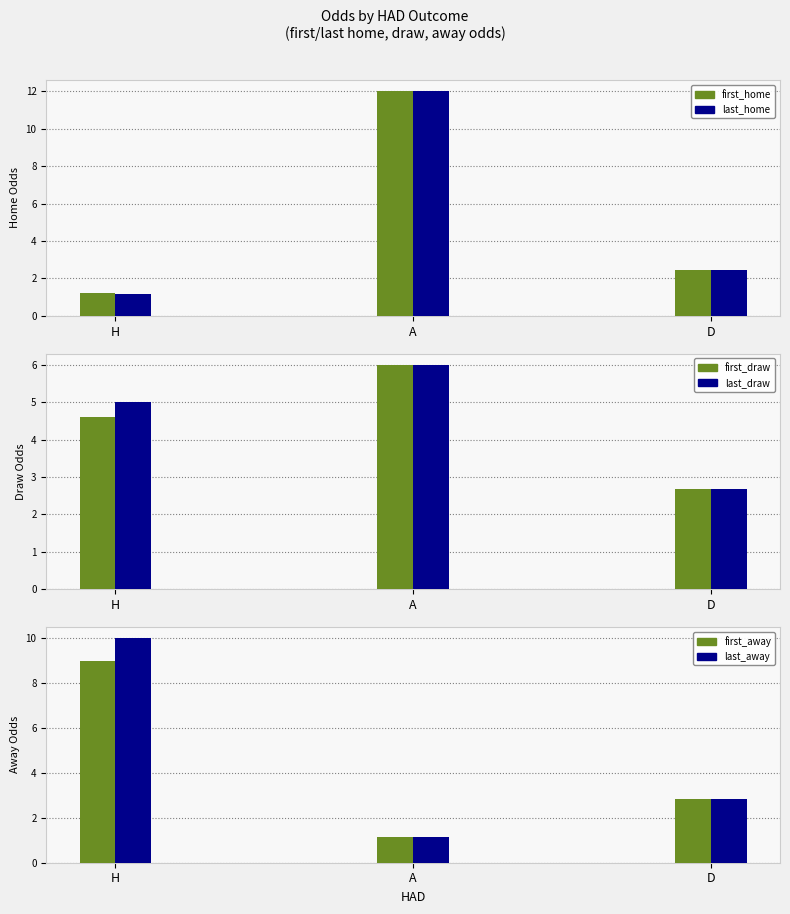

What is the difference between the second highest and minimum values in the first_draw series?

1.9